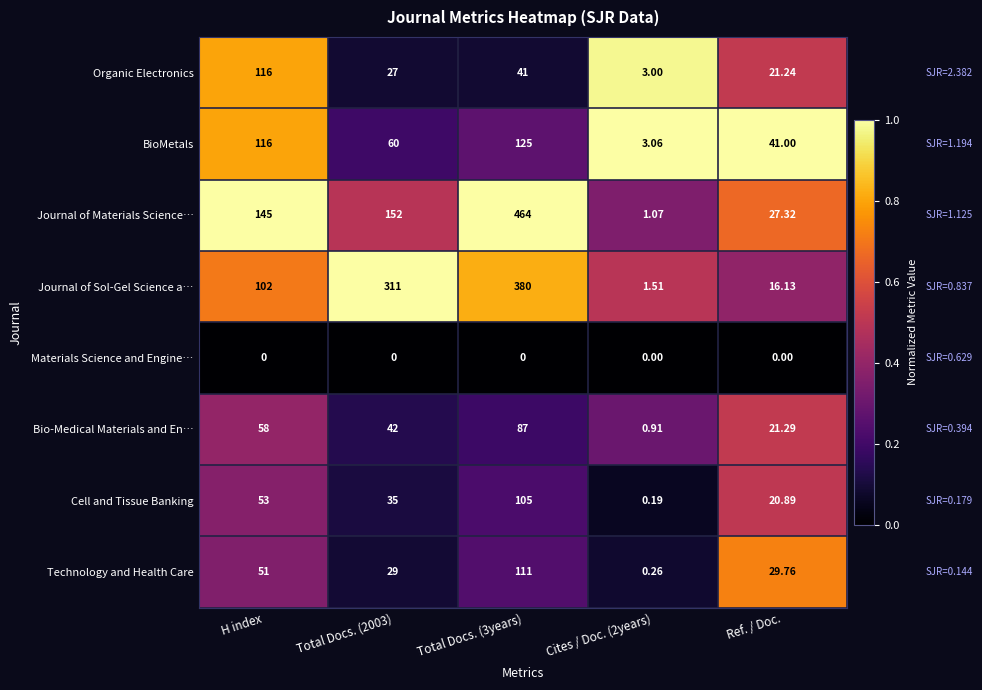

Rank the series by their maximum value, from lowest to highest.

Materials Science and Engine…, Bio-Medical Materials and En…, Cell and Tissue Banking, Technology and Health Care, Organic Electronics, BioMetals, Journal of Sol-Gel Science a…, Journal of Materials Science…